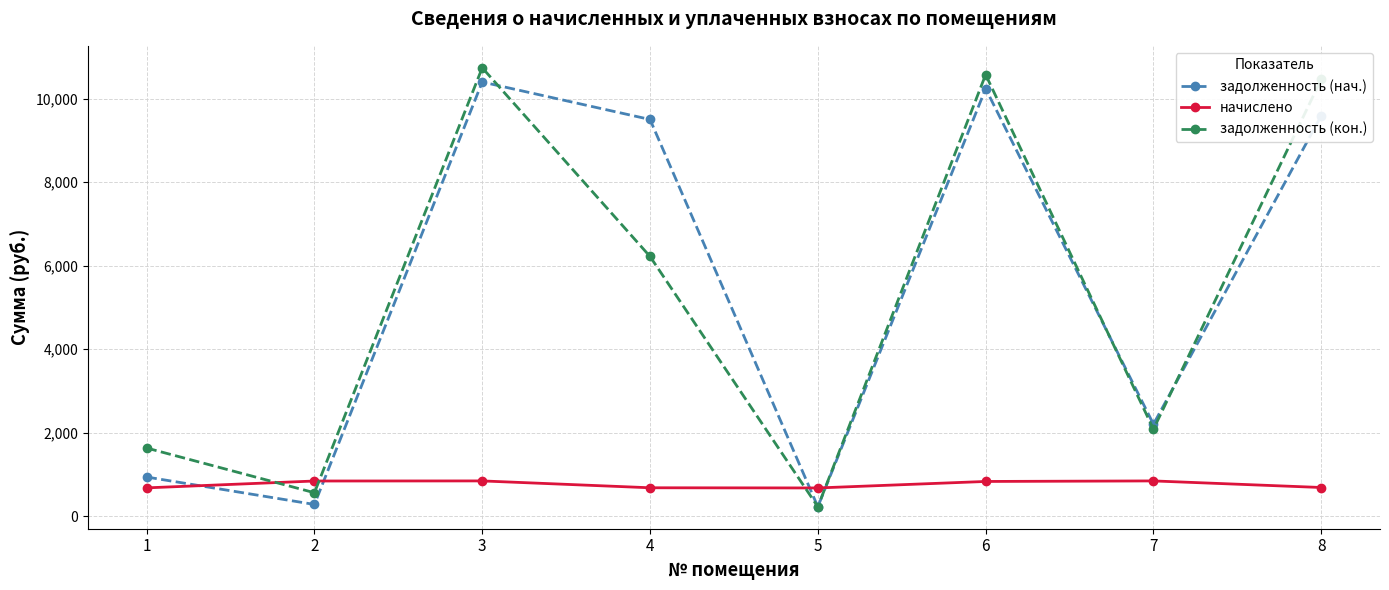

At which category is the sum across all series the highest?

3